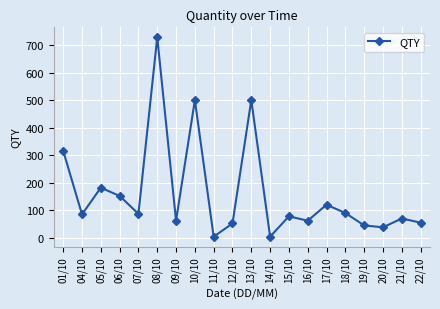

How many values are below 85?

10